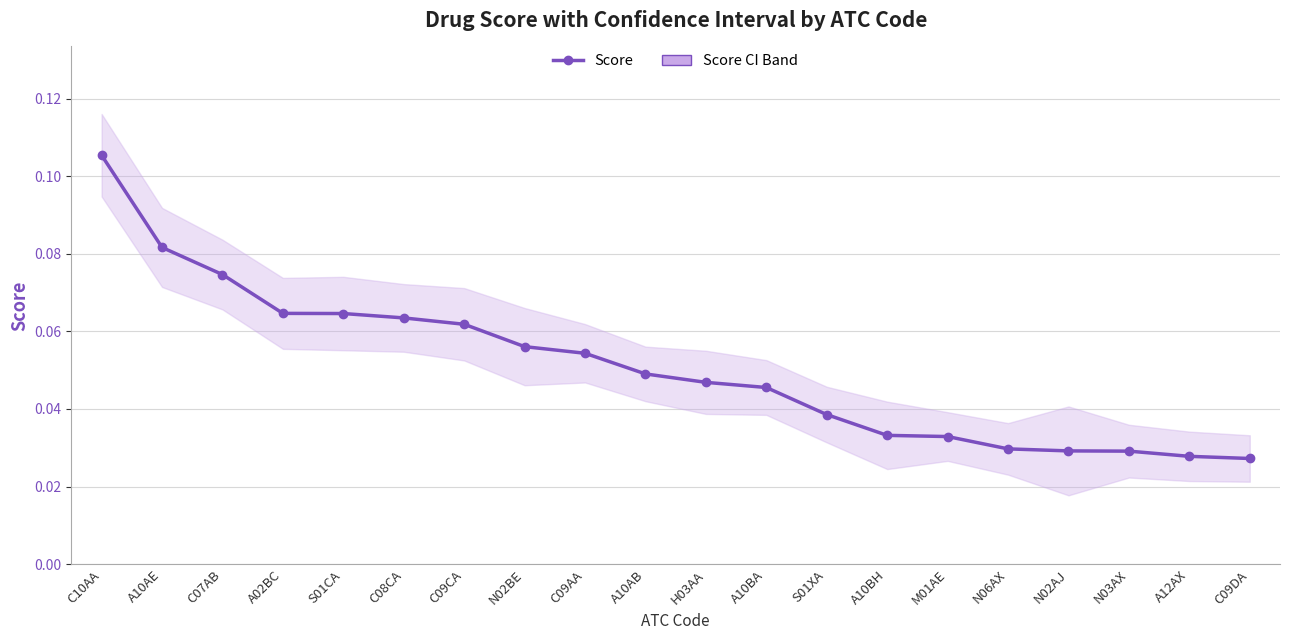

Does the chart have visible grid lines?

Yes